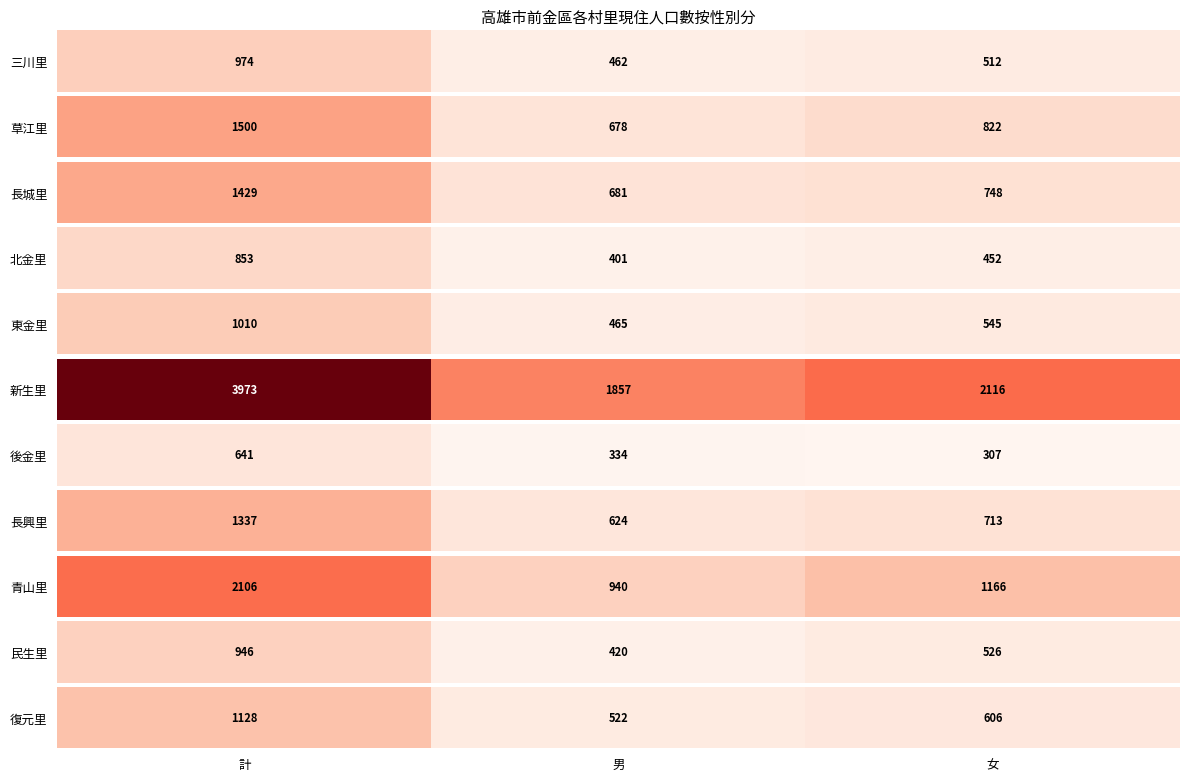

How many values are below 606?

1